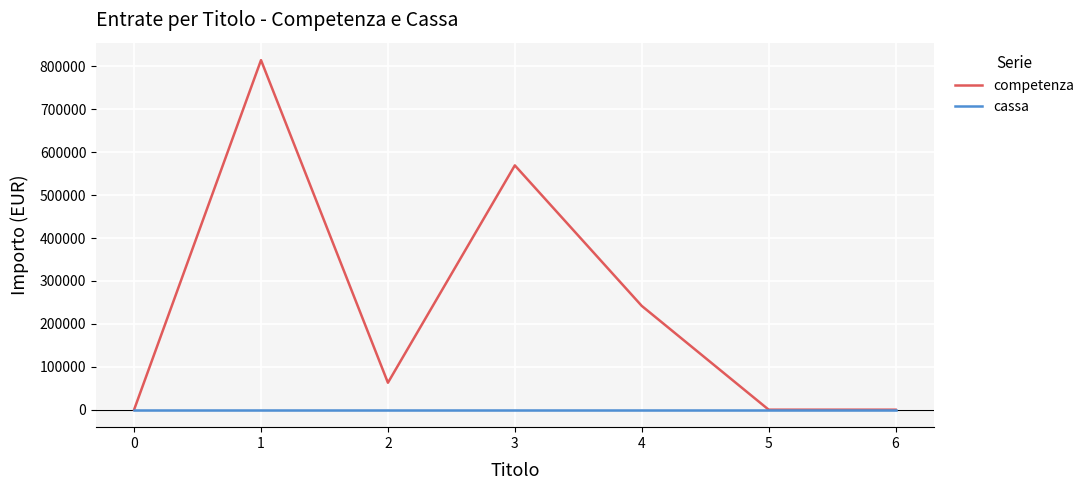

Which series has the largest range (max minus min)?

competenza